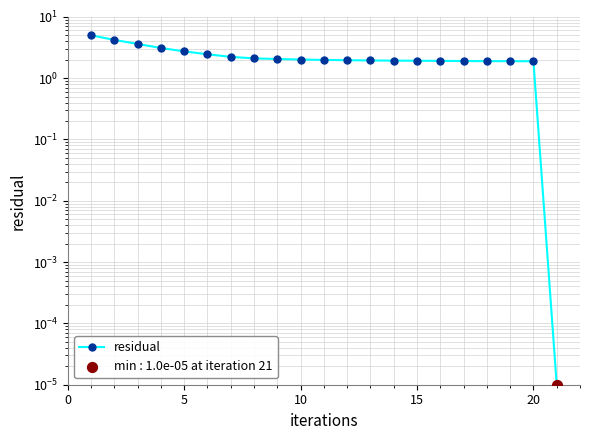

What is the change in value from 0 to 14?

-2.3